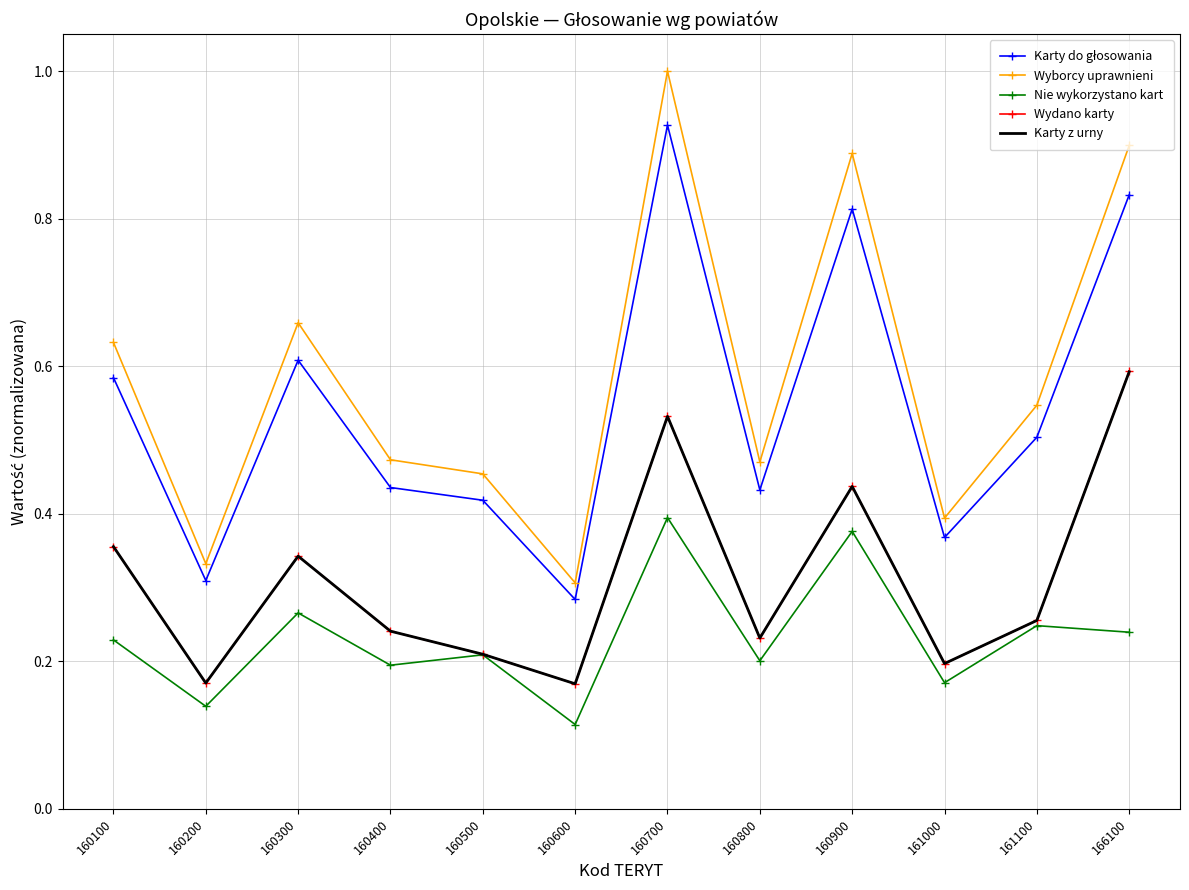

Where do Karty z urny and Wydano karty first cross each other?

160100 and 160200